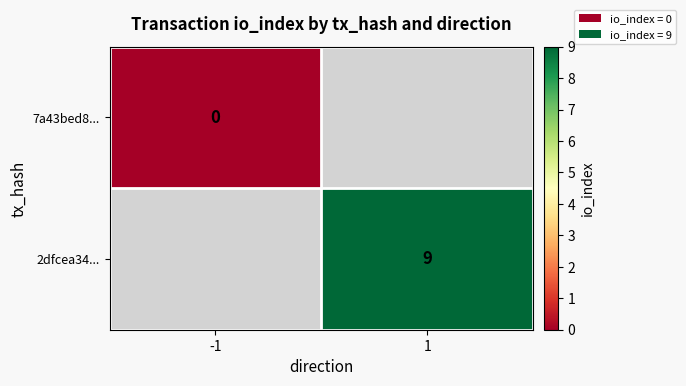

The value of 2dfcea34... at 1 is 9. True or false?

True